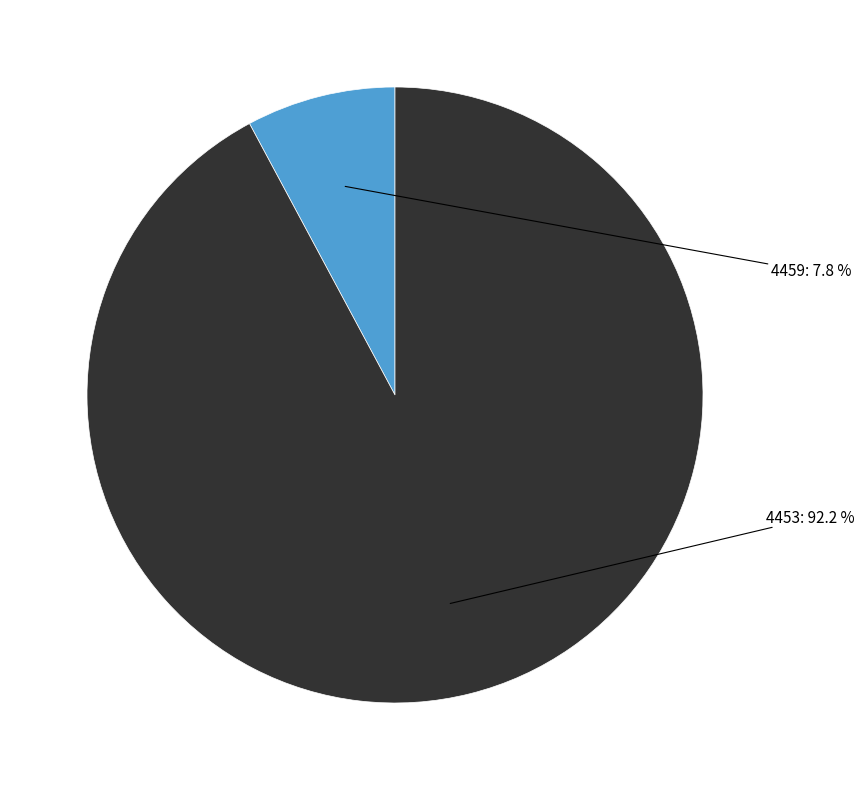

True or false: 4453 accounts for 92% of the total.

True